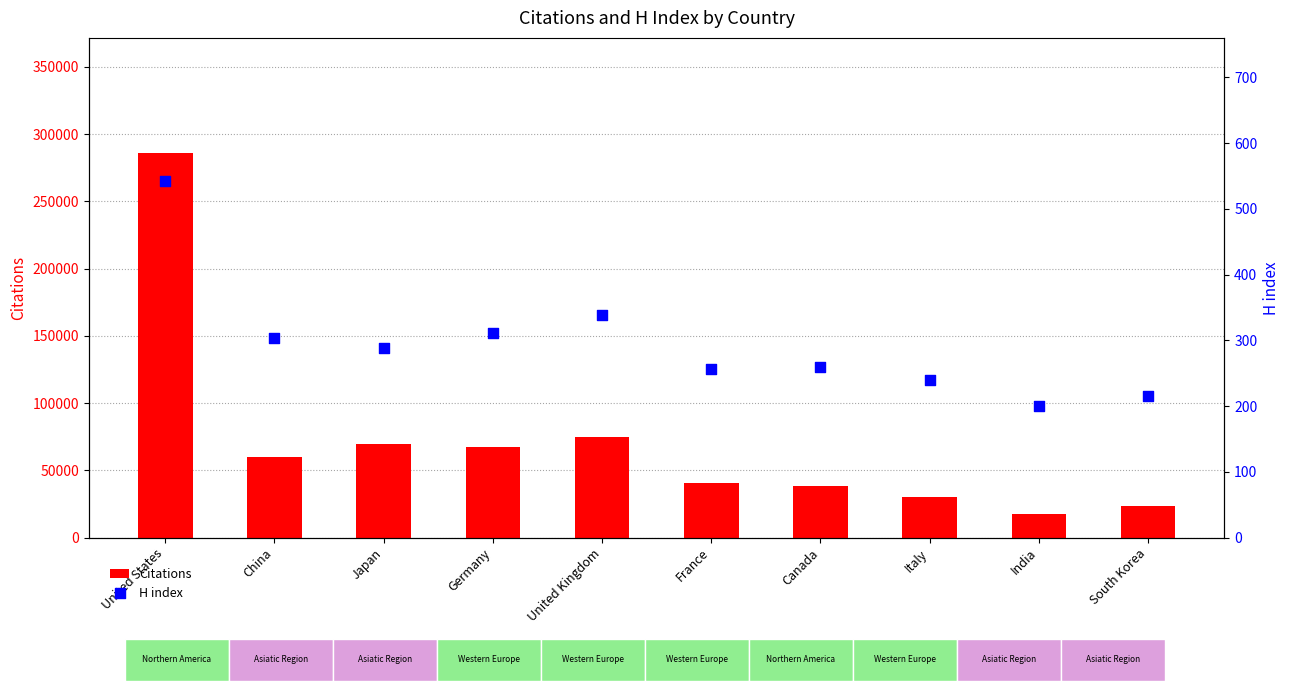

Which series reaches the minimum Y coordinate?

H index